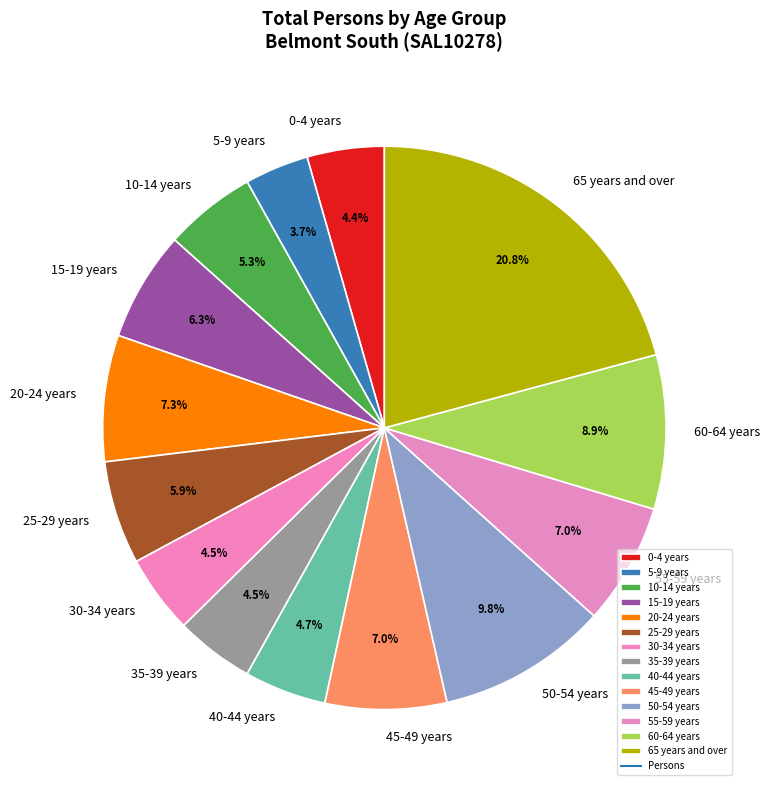

Combined, do 35-39 years and 25-29 years account for over 50%?

No